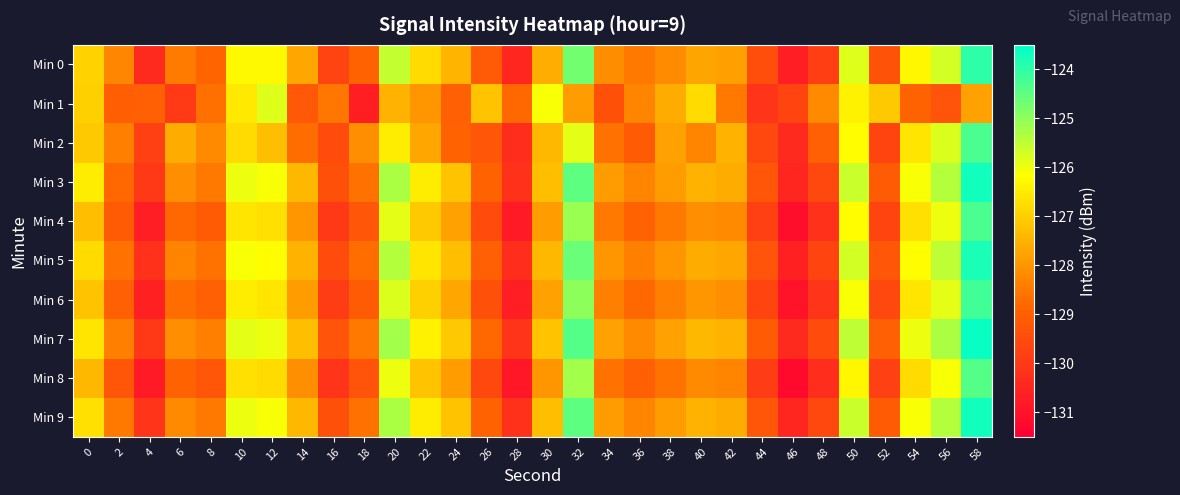

Count the number of categories in the chart.

30